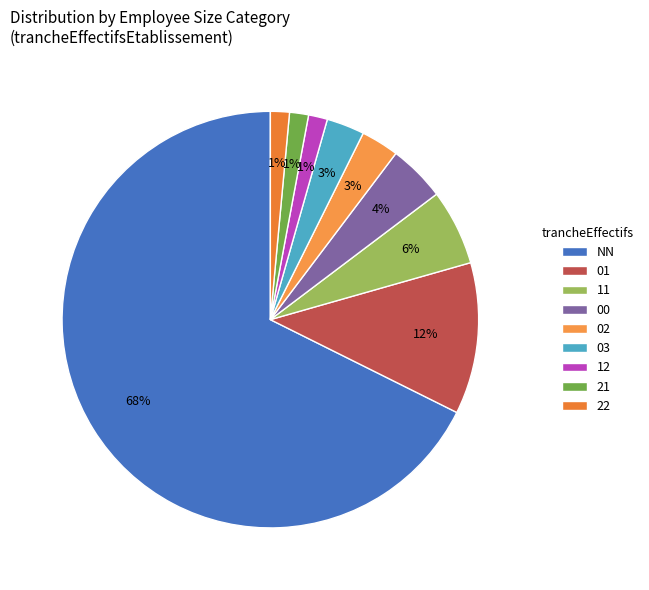

To the nearest percent, what portion does 00 represent?

4%